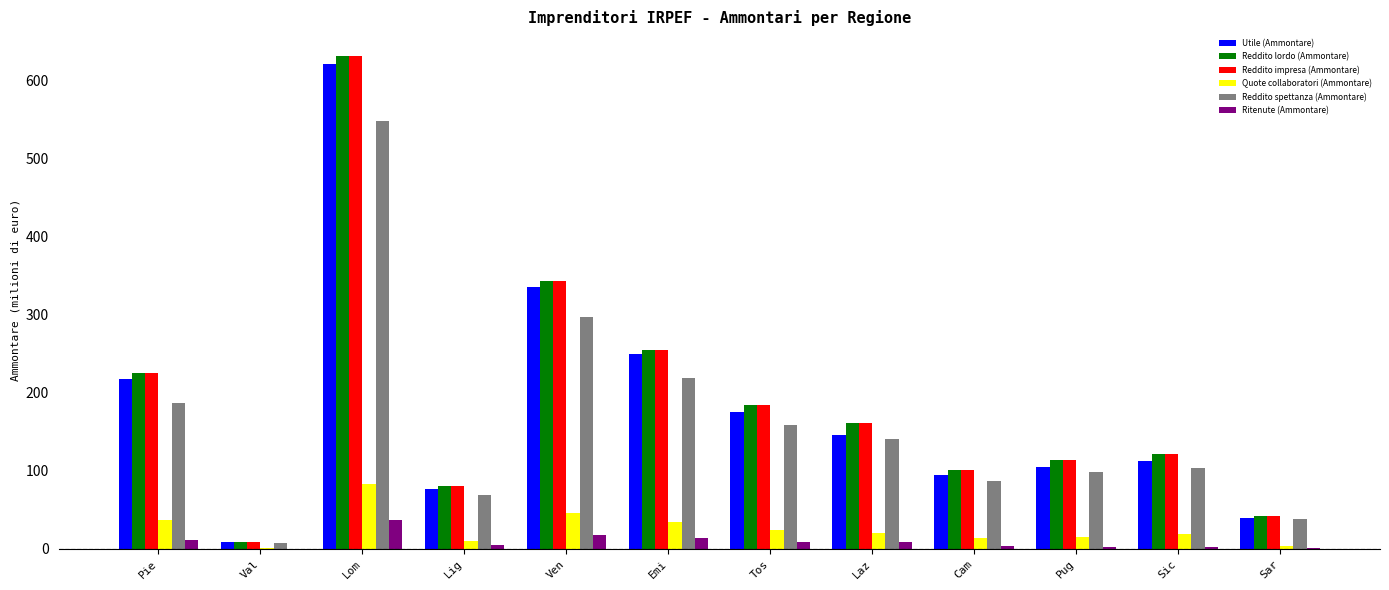

What is the approximate value of Ritenute (Ammontare) at Lom?

37.4